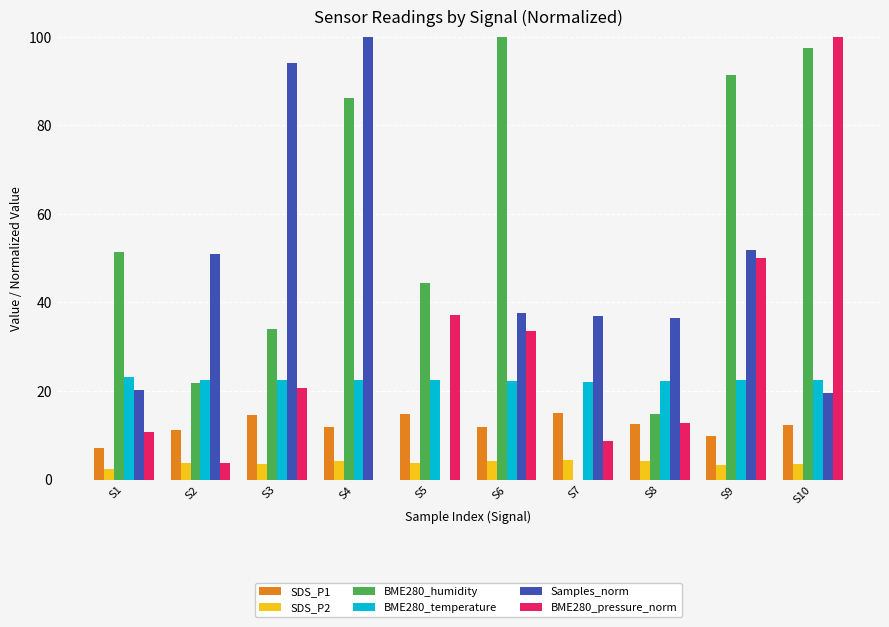

Which series has the largest total across all categories?

BME280_humidity